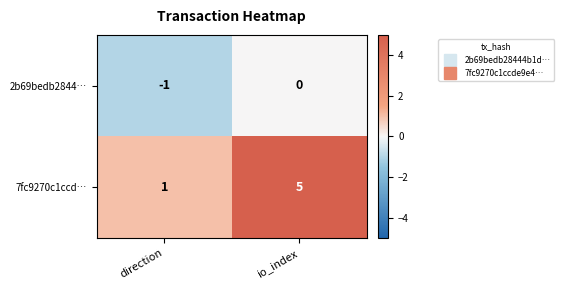

List the series in order of their peak value, highest first.

7fc9270c1ccd…, 2b69bedb2844…